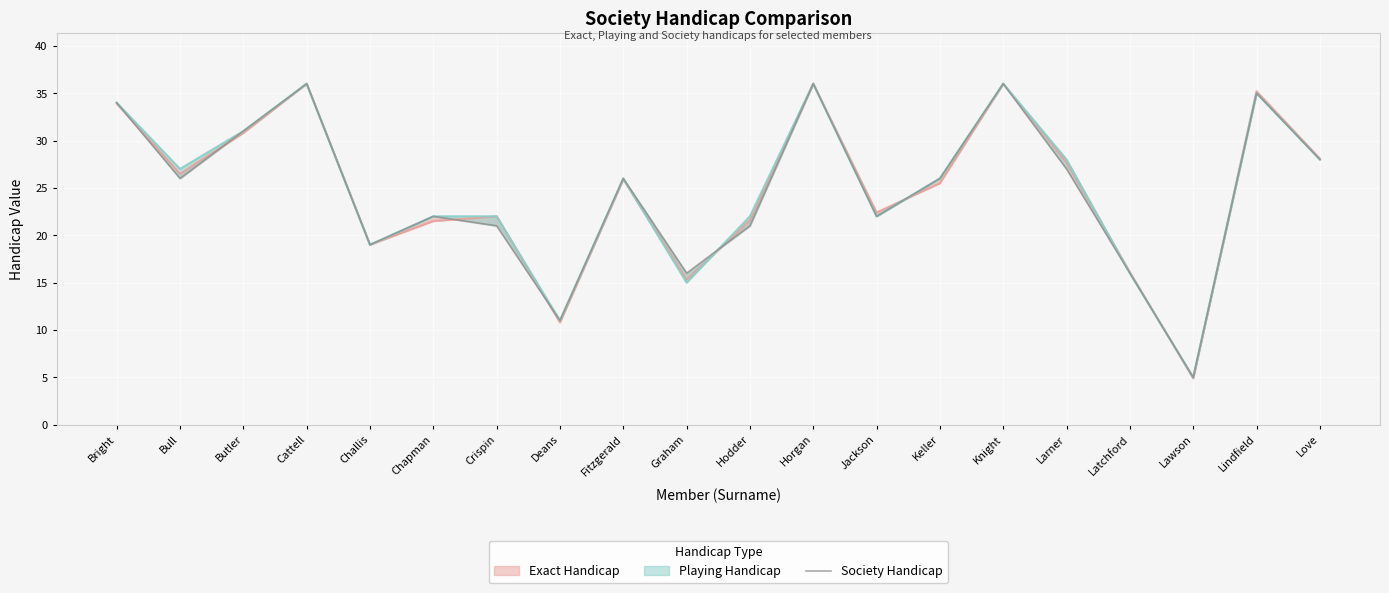

Rank the categories by value from highest to lowest.

Cattell, Horgan, Knight, Lindfield, Bright, Butler, Love, Larner, Bull, Fitzgerald, Keller, Chapman, Jackson, Crispin, Hodder, Challis, Graham, Latchford, Deans, Lawson